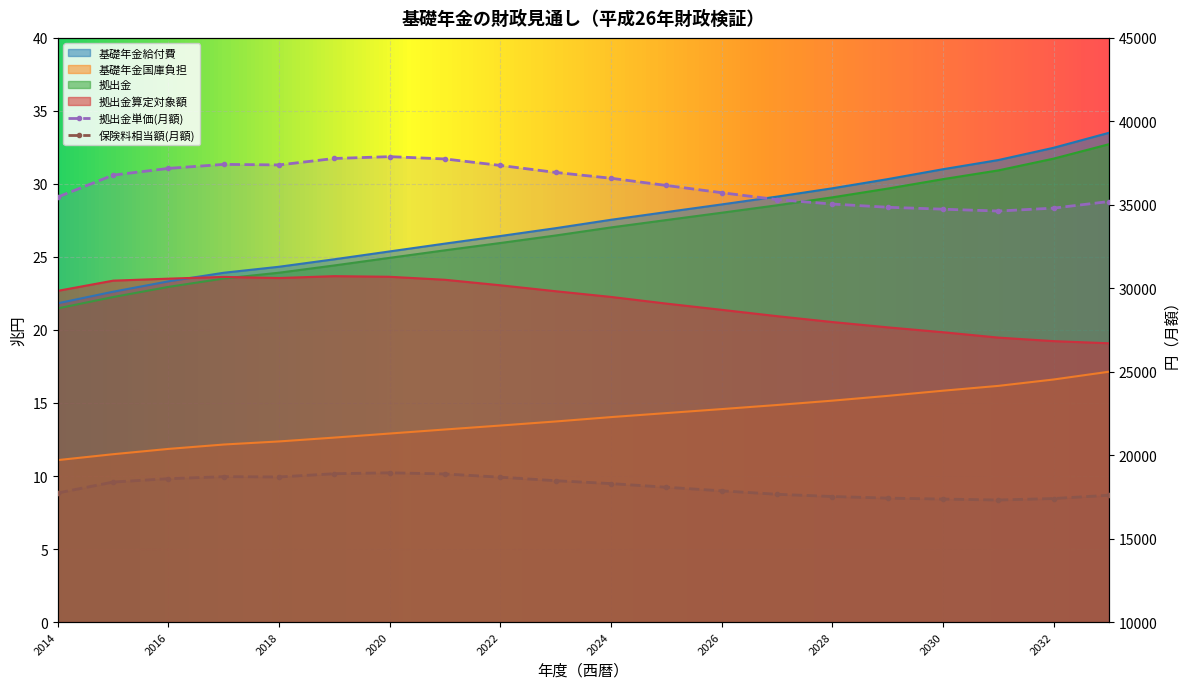

Rank the series at 2027 from highest to lowest value.

拠出金単価(月額), 保険料相当額(月額), 基礎年金給付費, 拠出金, 拠出金算定対象額, 基礎年金国庫負担